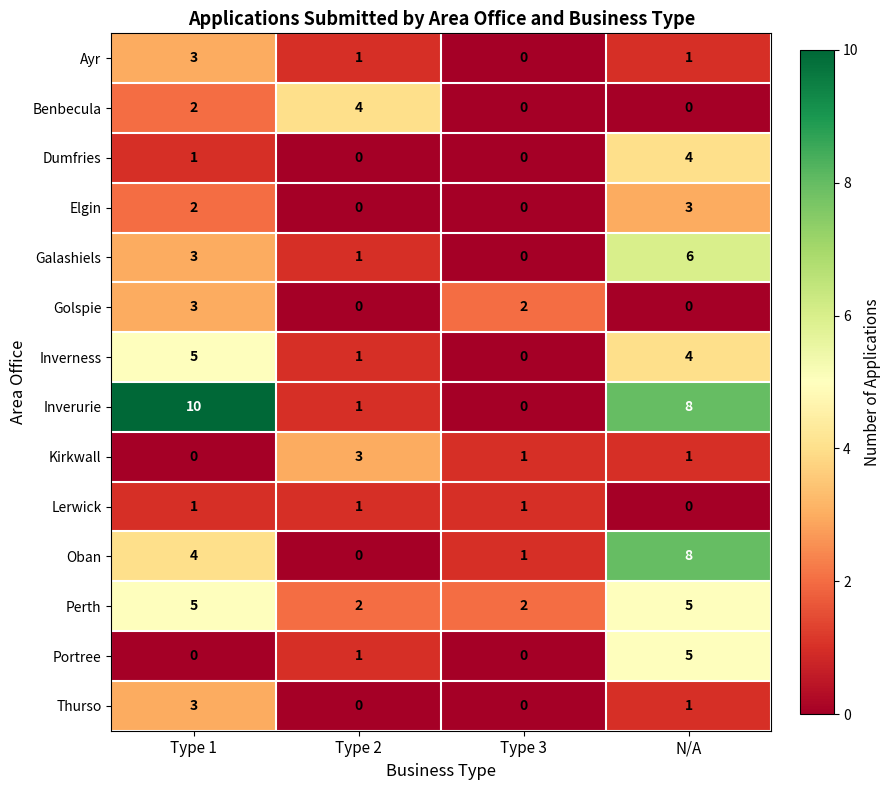

The value of Galashiels at Type 1 is 5. True or false?

False